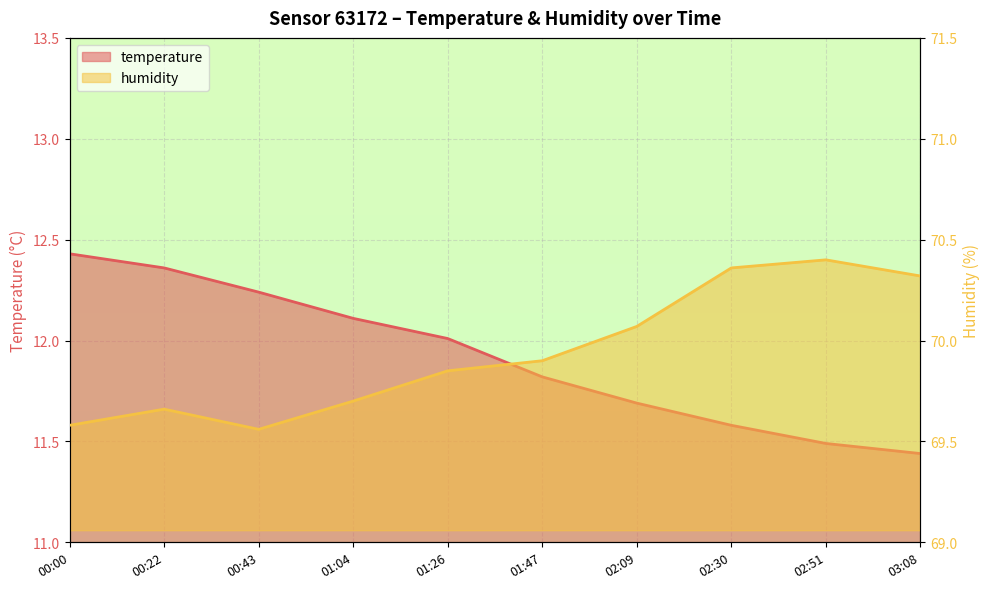

Reading right to left, what are all the values shown in this chart?

temperature: 11.4	11.5	11.6	11.7	11.8	12.0	12.1	12.2	12.4	12.4
humidity: 70.3	70.4	70.4	70.1	69.9	69.8	69.7	69.6	69.7	69.6